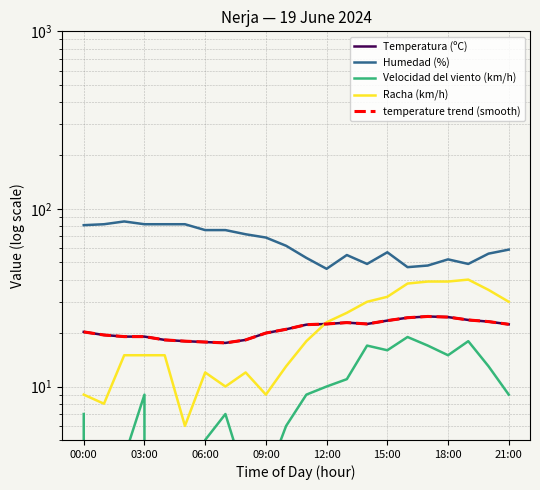

What are all the series names shown in the legend?

Temperatura (ºC), Humedad (%), Velocidad del viento (km/h), Racha (km/h), temperature trend (smooth)